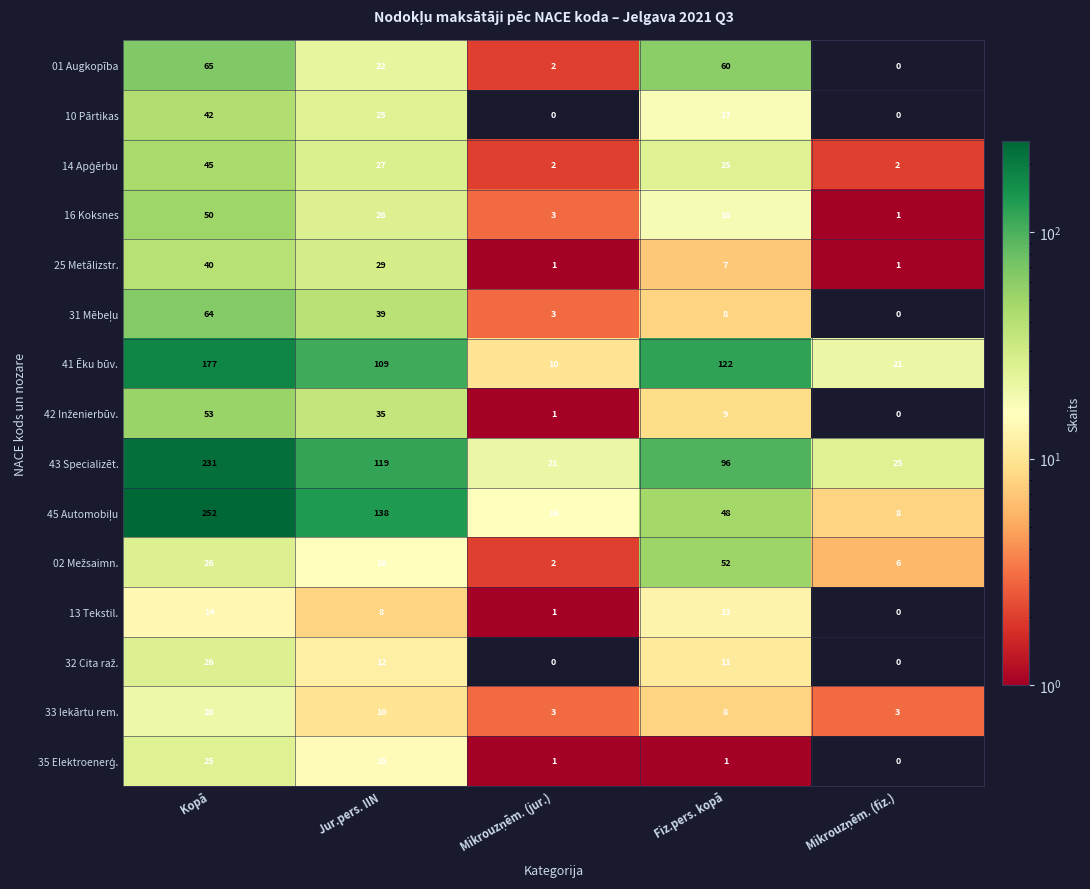

Which series has the widest spread of values?

45 Automobiļu